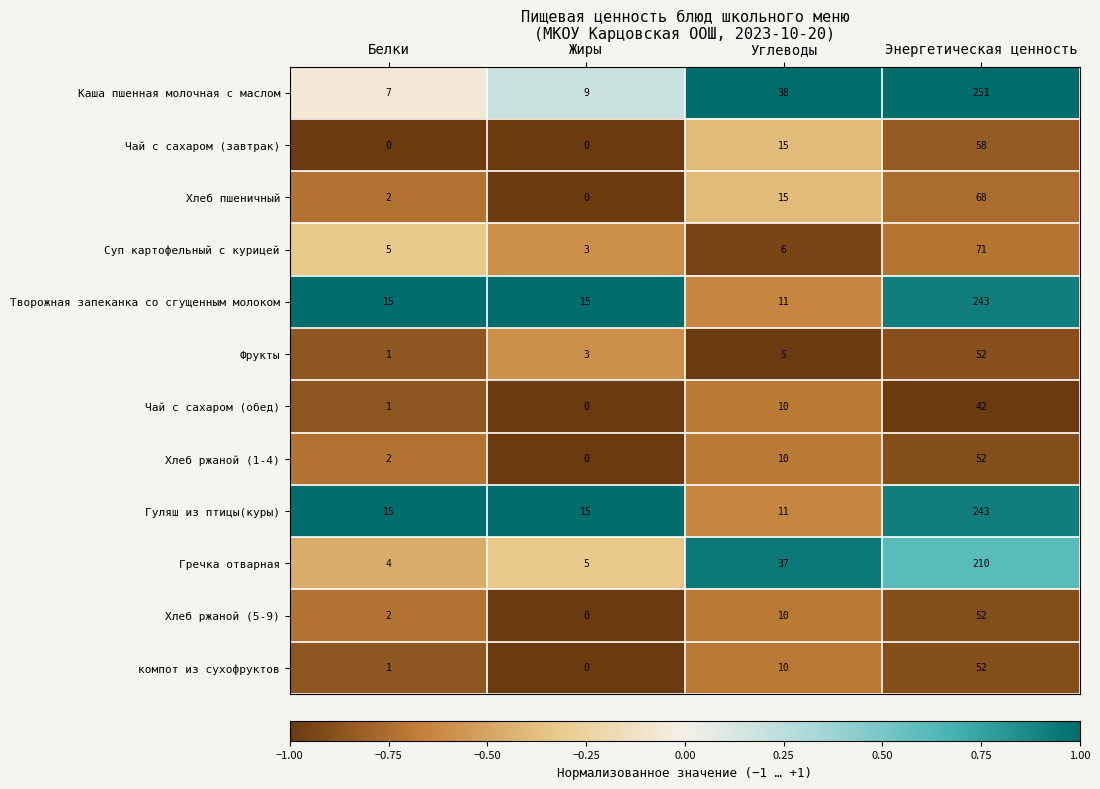

What is the sum of all Хлеб ржаной (5-9) values?

64